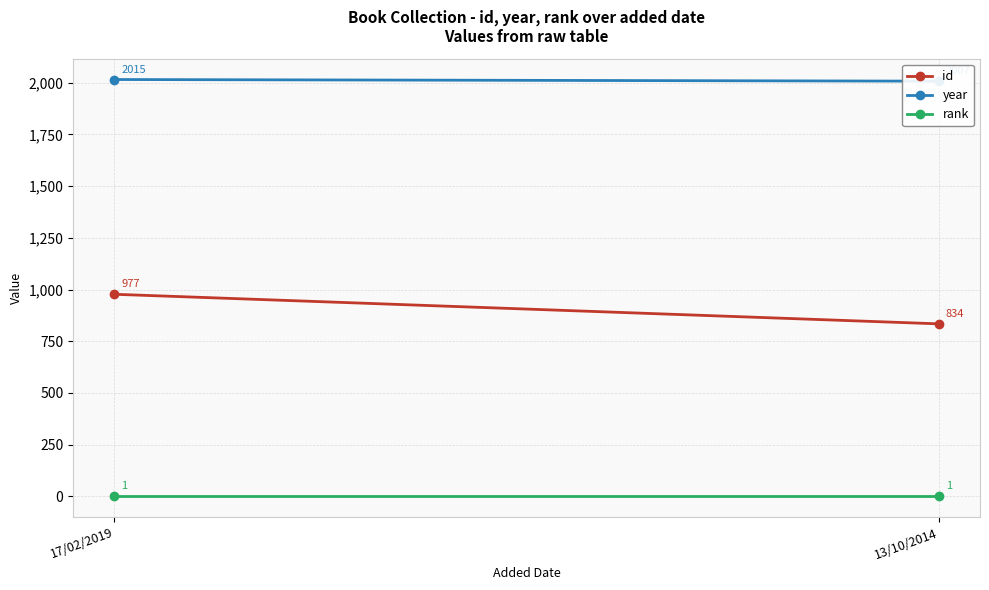

Between 17/02/2019 and 13/10/2014, which series saw the biggest shift?

id